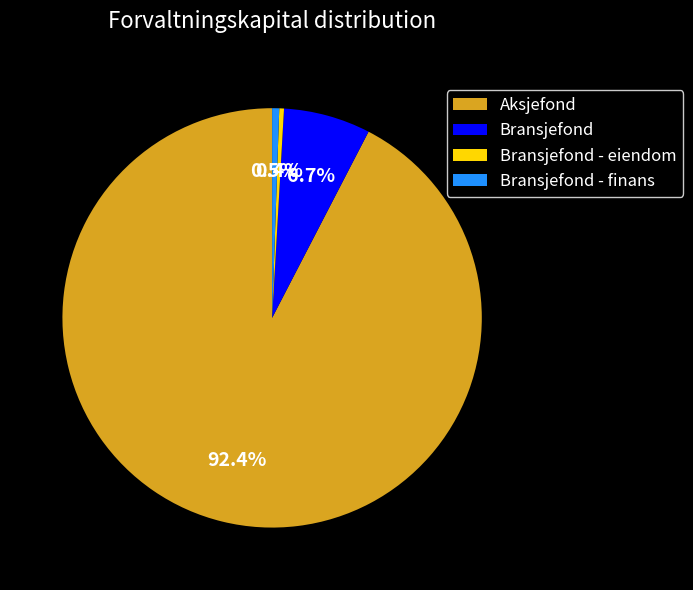

Which slice is the largest?

Aksjefond